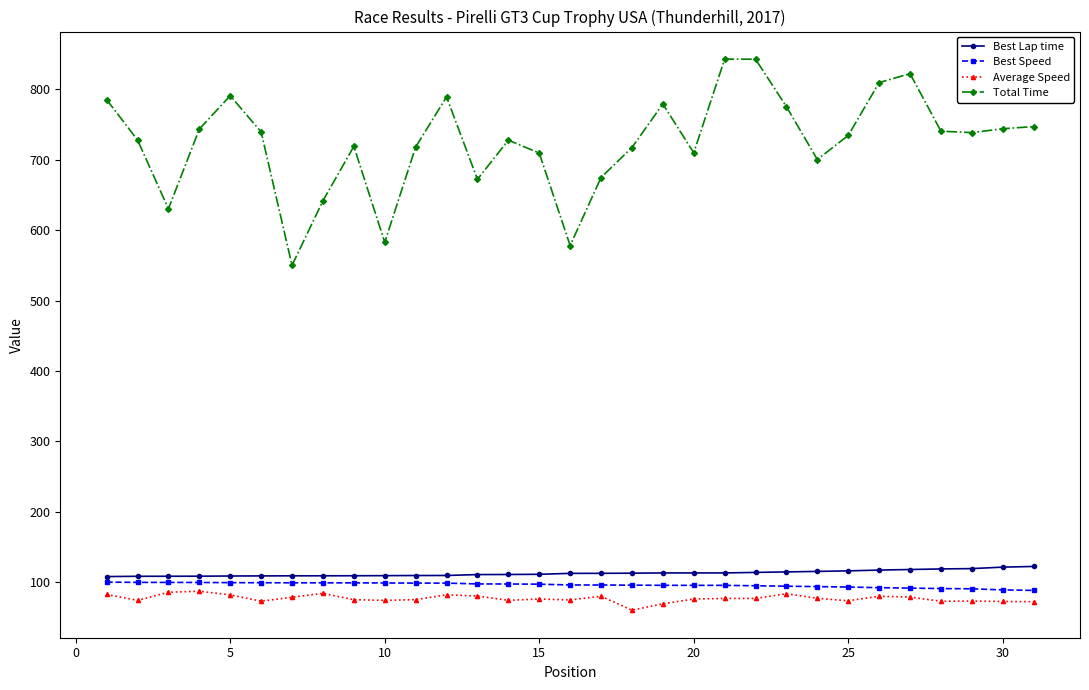

True or false: Average Speed and Total Time cross at least once.

False